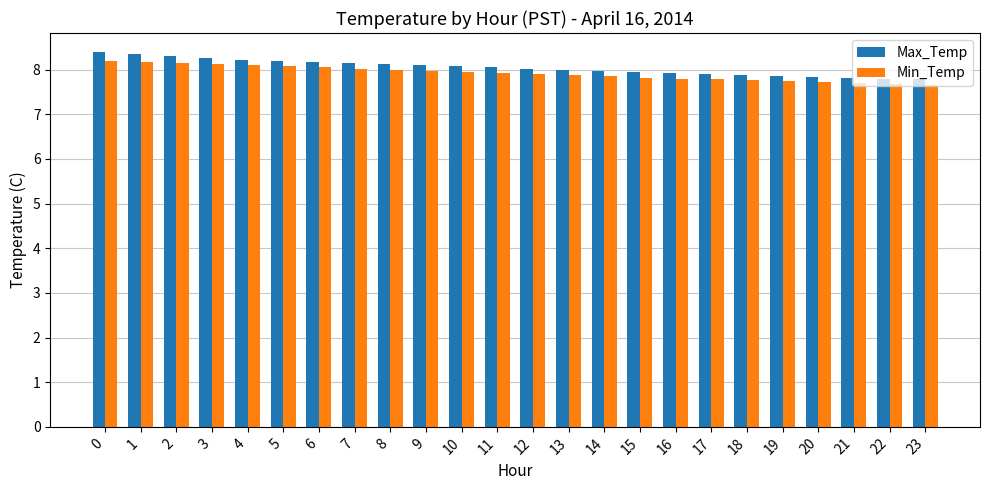

Which series has the widest spread of values?

Max_Temp